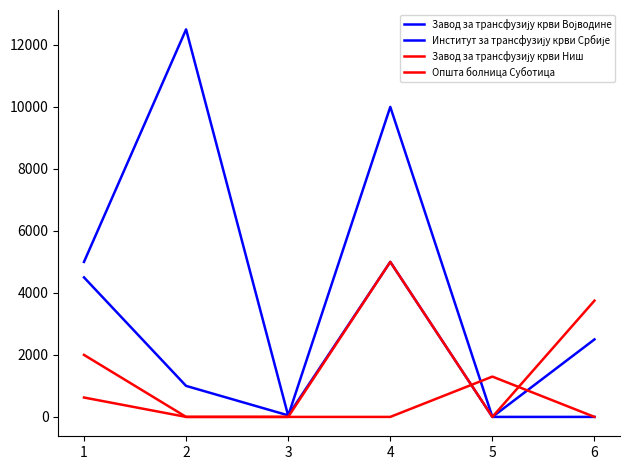

What is the maximum value for Општа болница Суботица?

1300.0